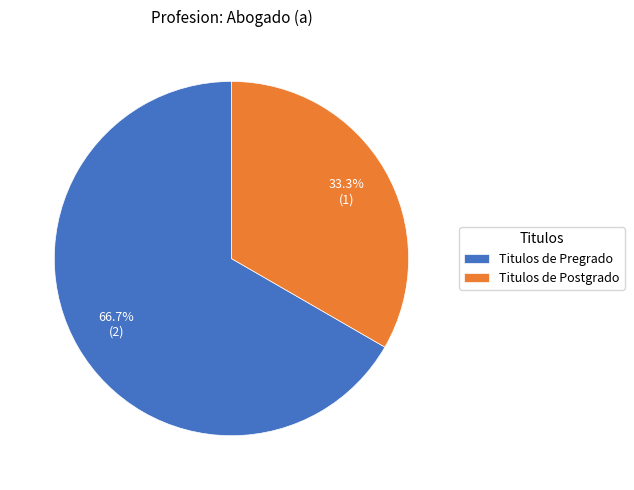

Rank the categories by value from highest to lowest.

Titulos de Pregrado, Titulos de Postgrado